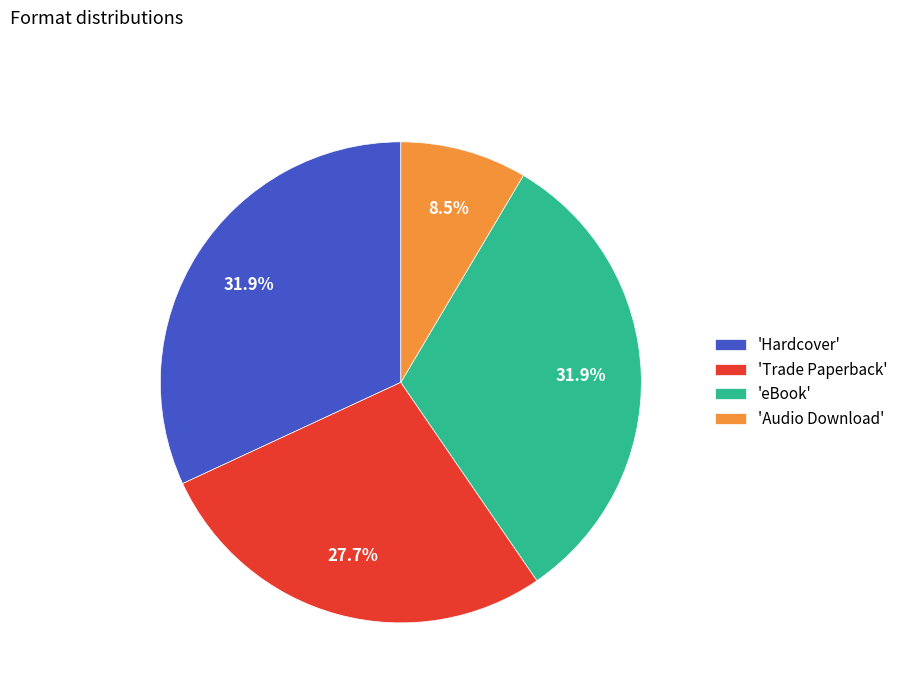

Approximately how many times larger is the value at 'Trade Paperback' compared to 'Hardcover'?

0.9